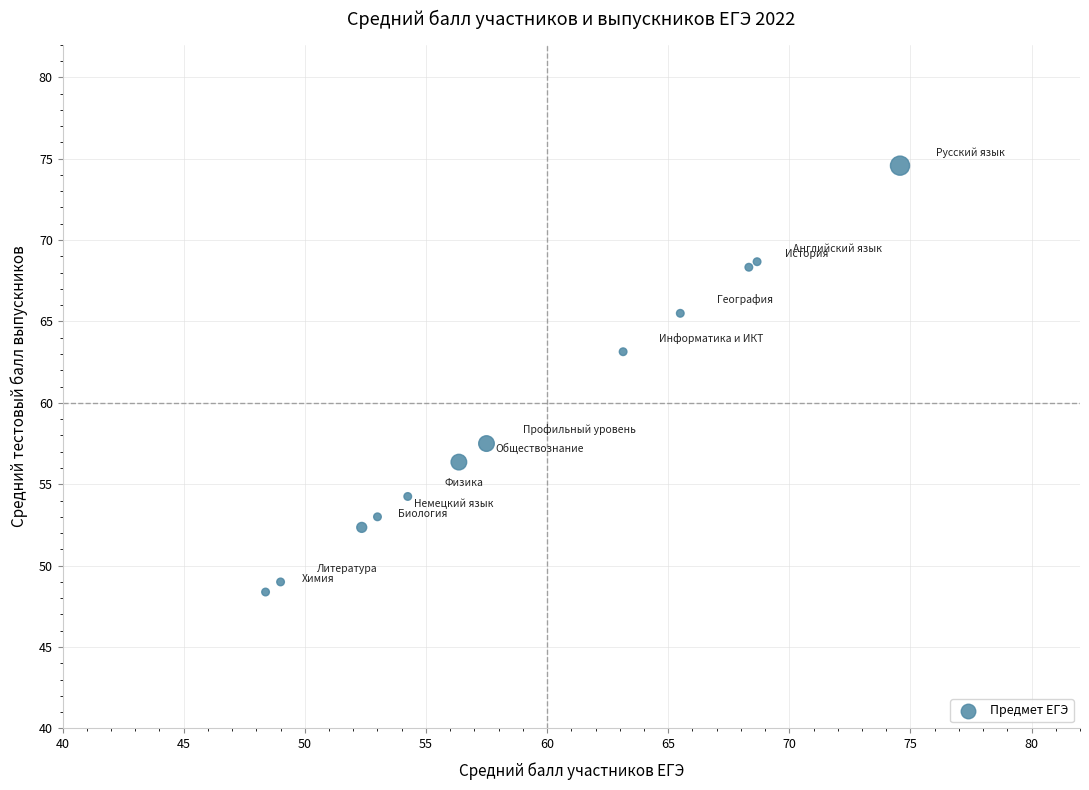

What Y value in the scatter plot is closest to 61?

63.1